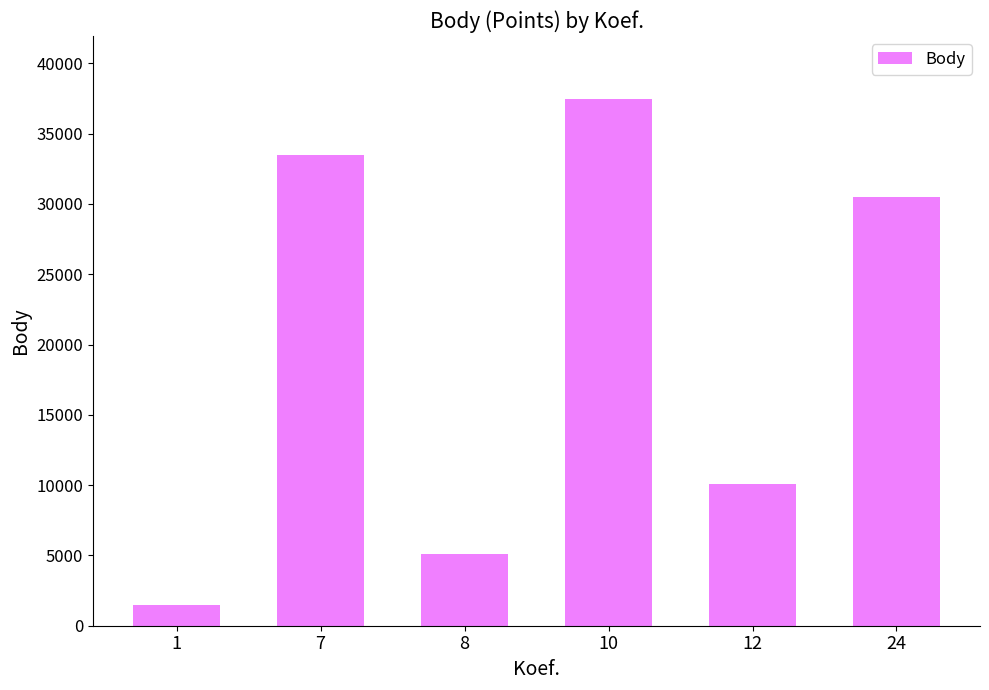

List the labels in order of value, largest first.

10, 7, 24, 12, 8, 1